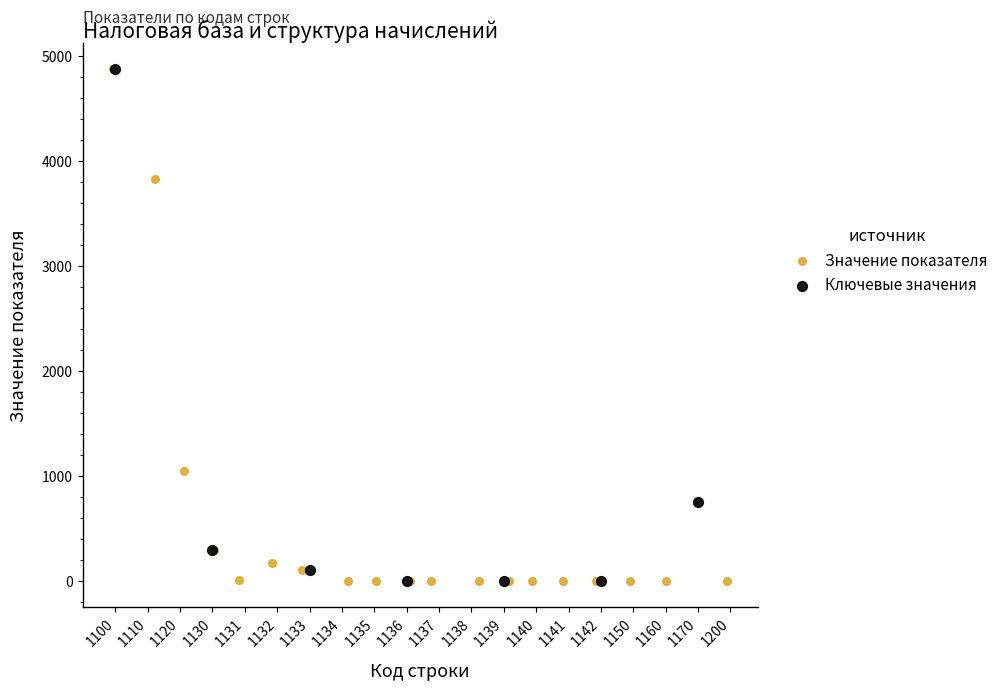

What are all the series names shown in the legend?

Значение показателя, Ключевые значения